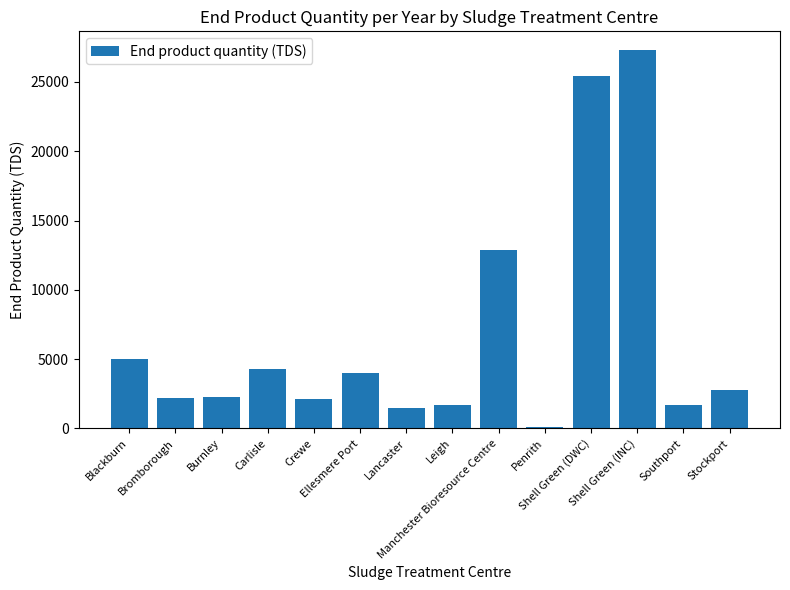

What is the value of the 4th bar from the left?

4322.0